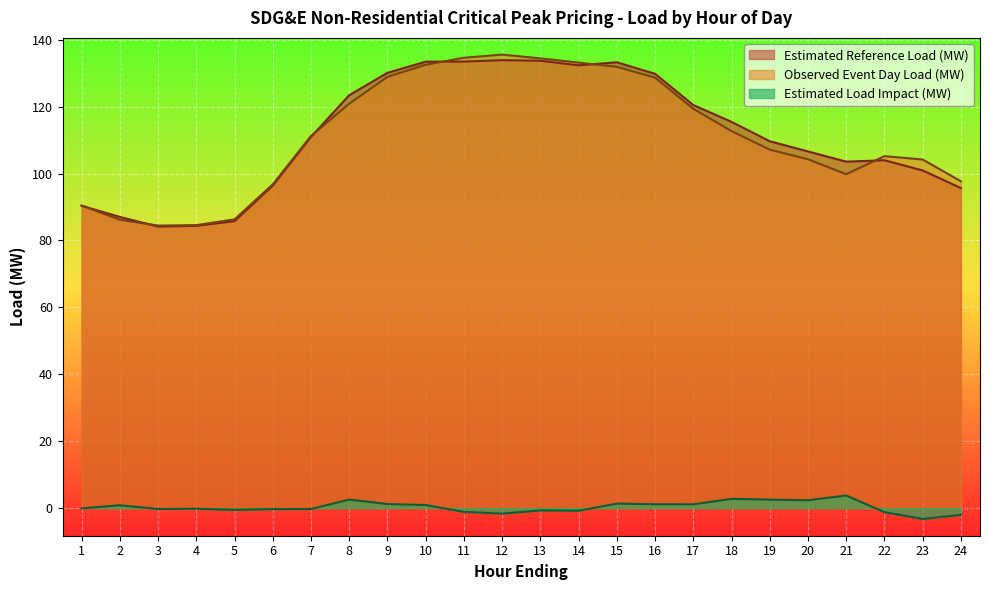

At how many categories does at least one series exceed 93?

19